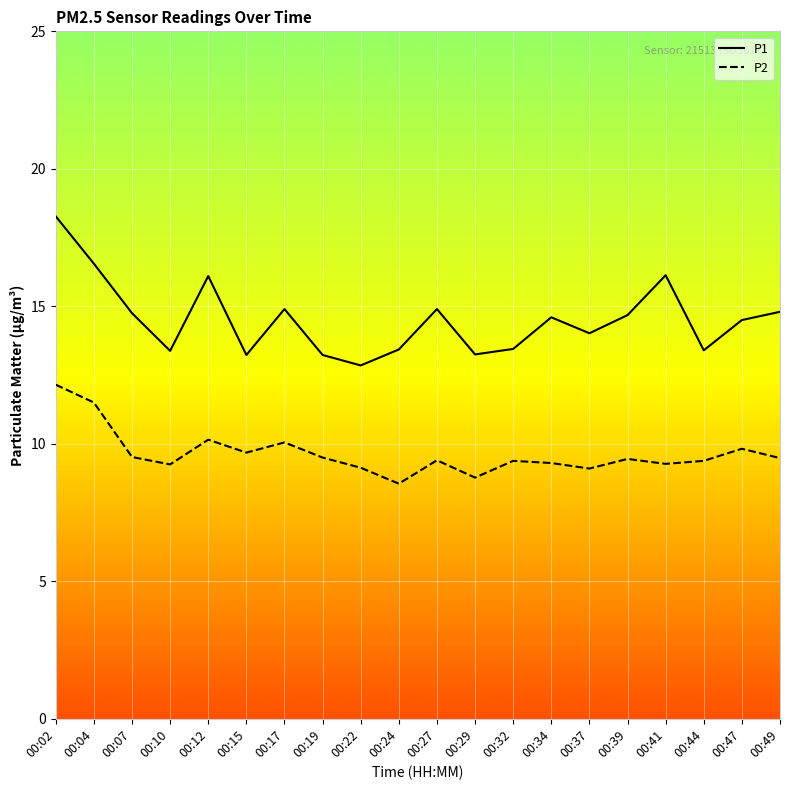

Is the value of P1 at 00:19 greater than the value of P2 at 00:12?

Yes